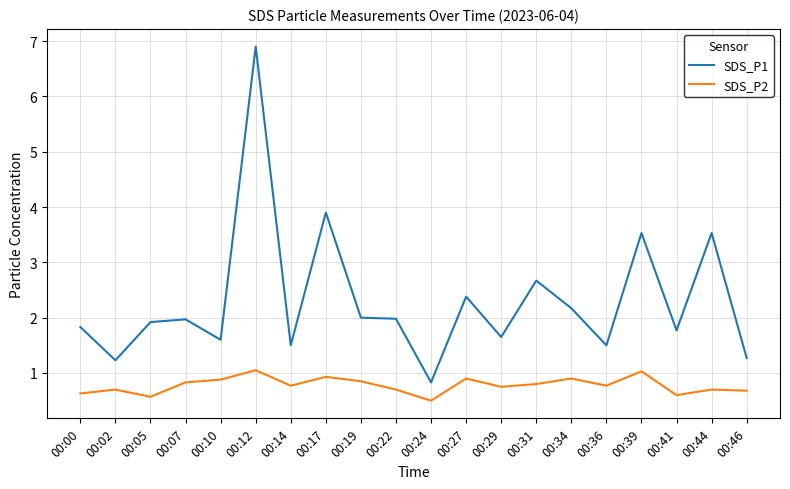

True or false: SDS_P1 has a value of 3.5 at 00:19.

False